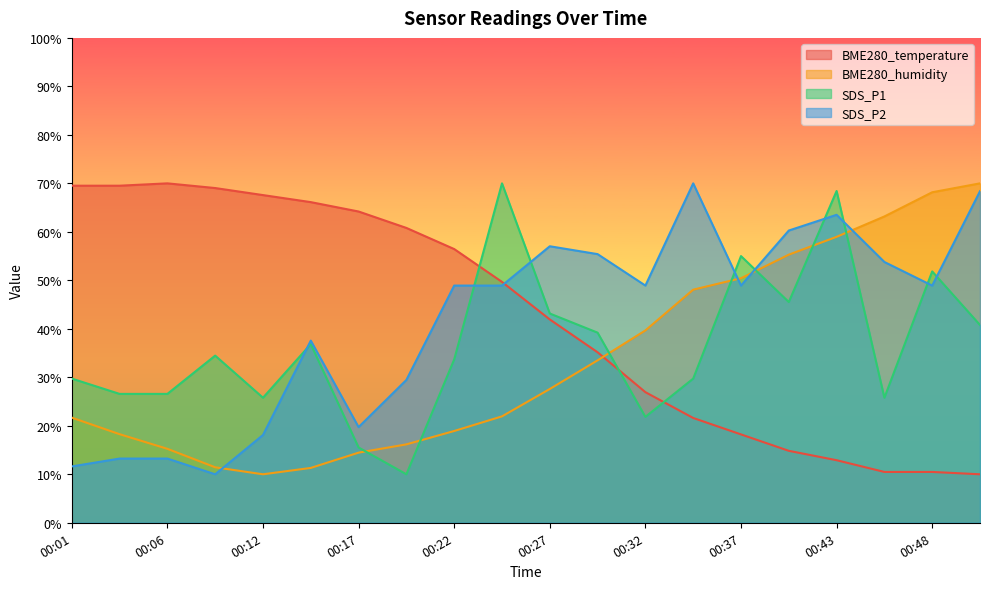

True or false: SDS_P2 has more than 1 points higher than both neighbors.

True